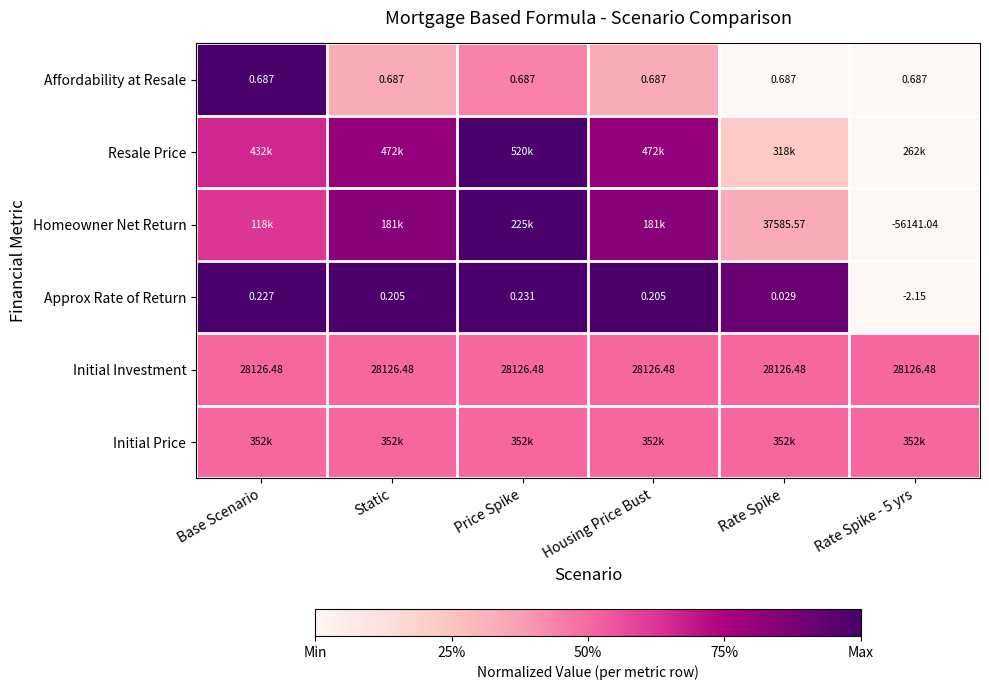

Between Static and Rate Spike, which is larger?

Static